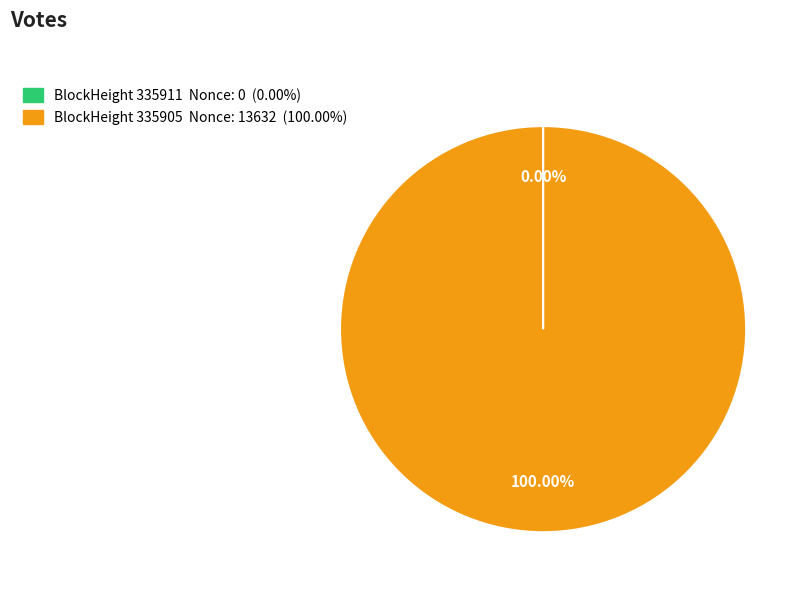

Is there any slice that represents more than half of the pie?

Yes